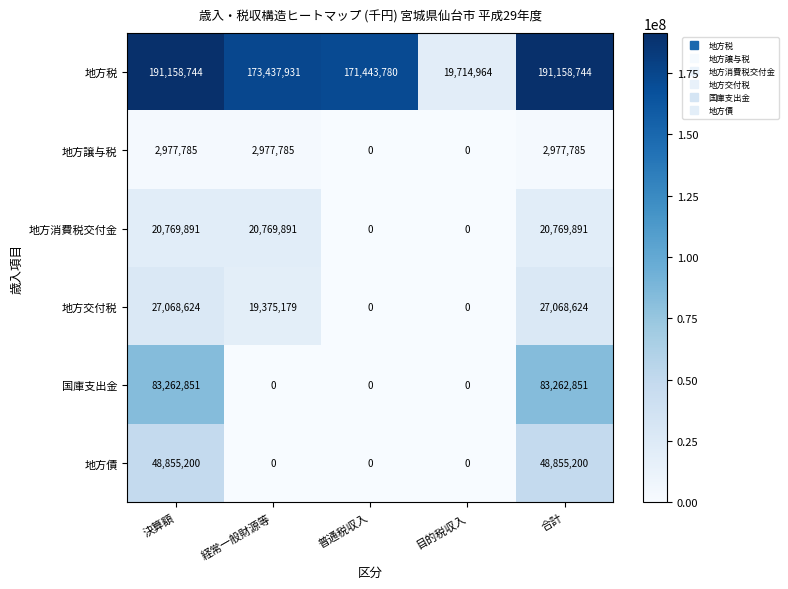

What is the sum of all 地方債 values?

97710400